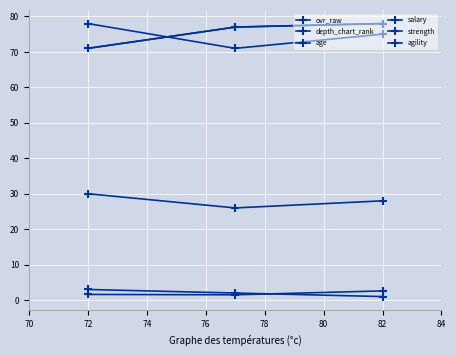

What is the difference between the maximum and second lowest values in the agility series?

3.0